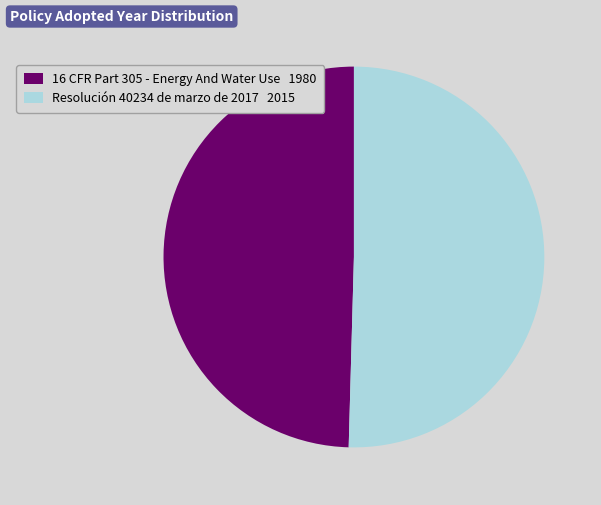

What is the ratio of the value at Resolución 40234 de marzo de 2017 2015 to the value at 16 CFR Part 305 - Energy And Water Use 1980?

1.0